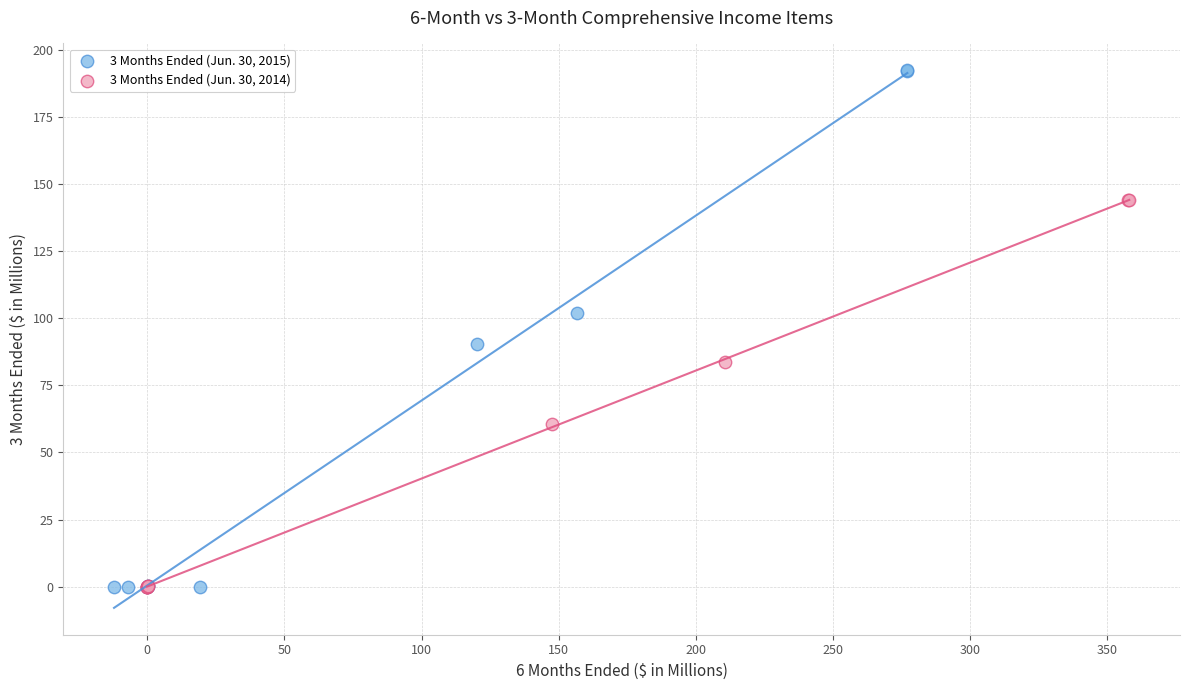

Which series has the widest spread of Y values?

3 Months Ended (Jun. 30, 2015)